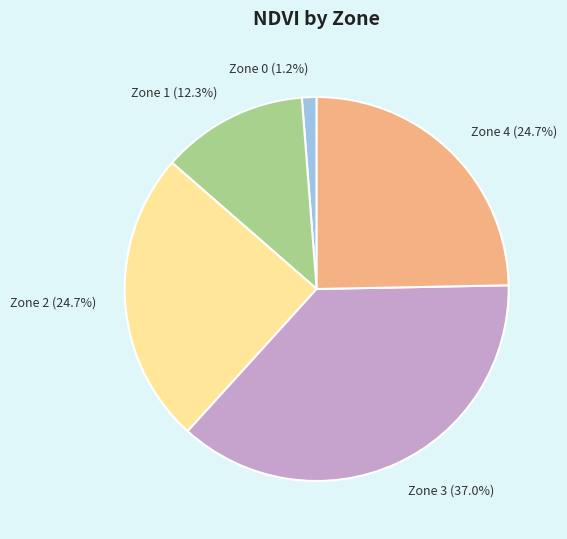

Count the number of slices in the pie.

5